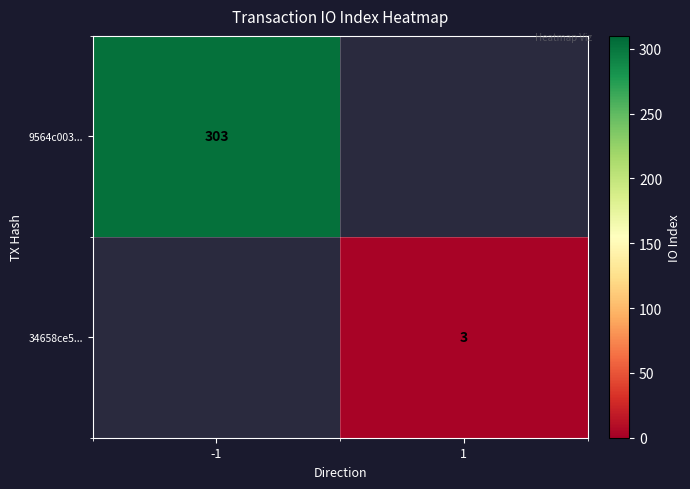

True or false: 9564c003... has a value of 303 at -1.

True